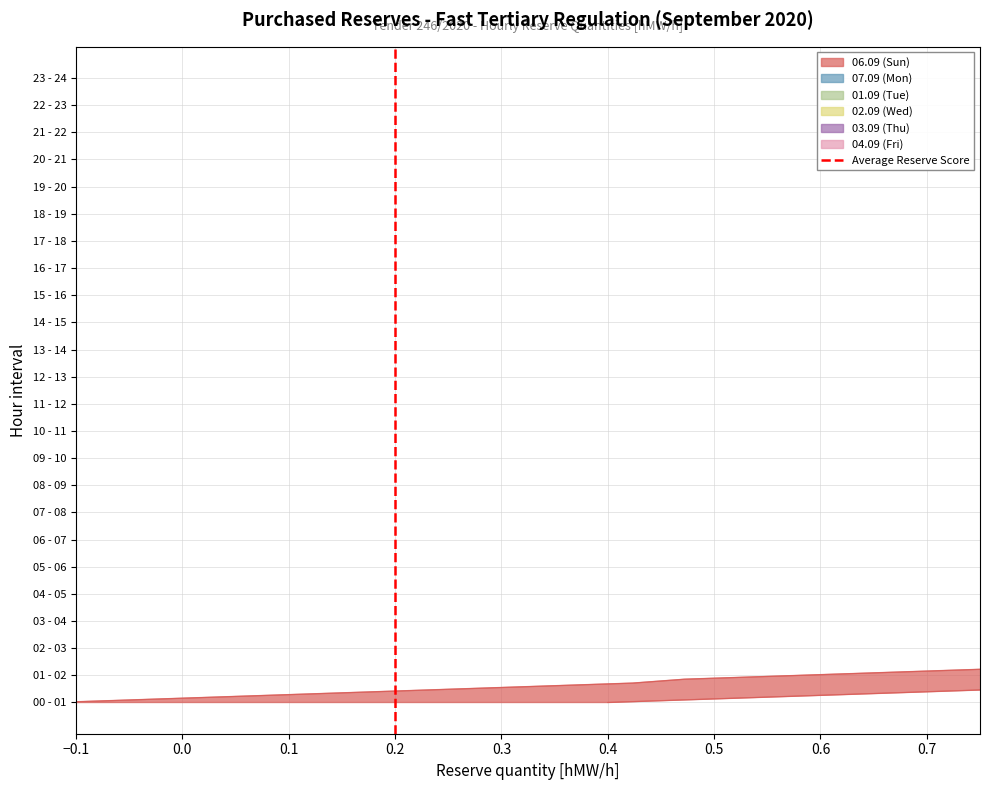

How many values are below 1?

1